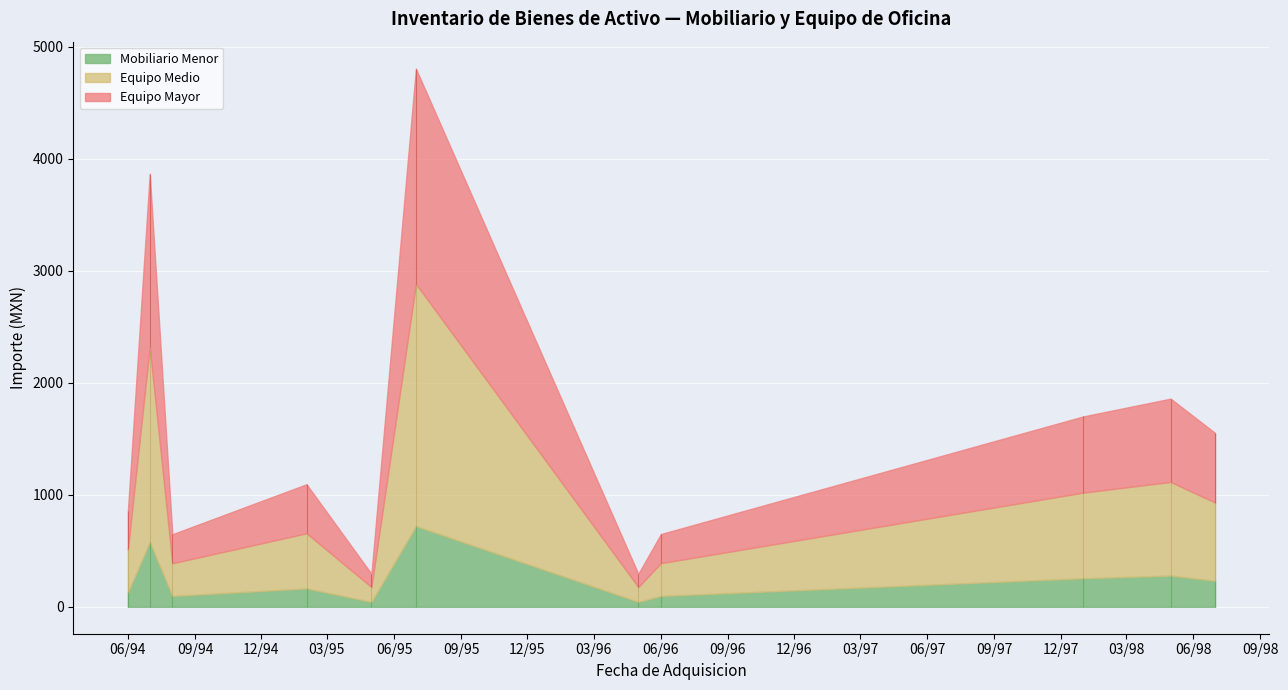

What is the value of the 14th point from the left?

1269.0